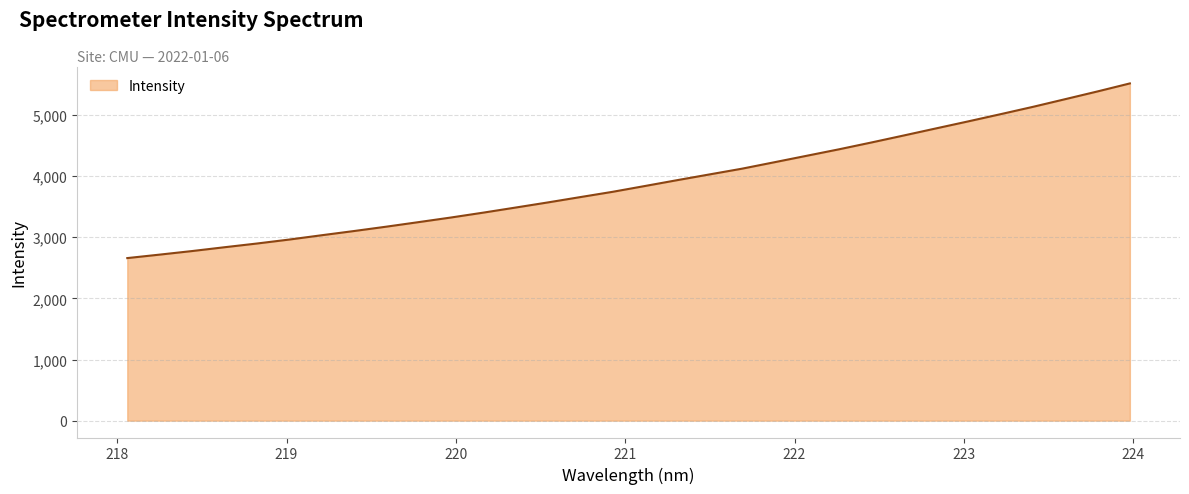

What is the greatest value displayed?

5517.4